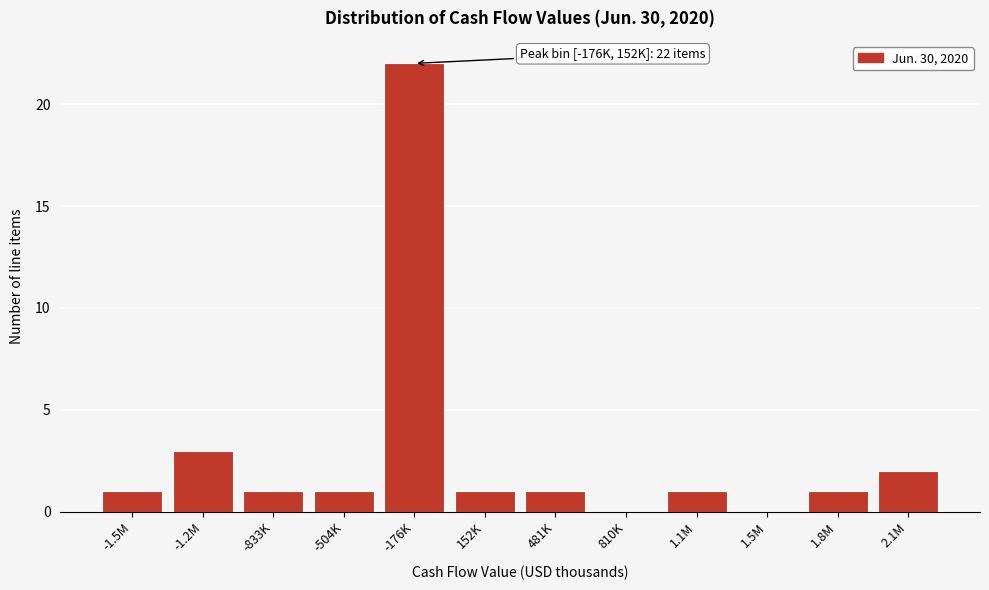

Reading left to right, extract all data points from this chart.

-1.5M=1	-1.2M=3	-833K=1	-504K=1	-176K=22	152K=1	481K=1	810K=0	1.1M=1	1.5M=0	1.8M=1	2.1M=2